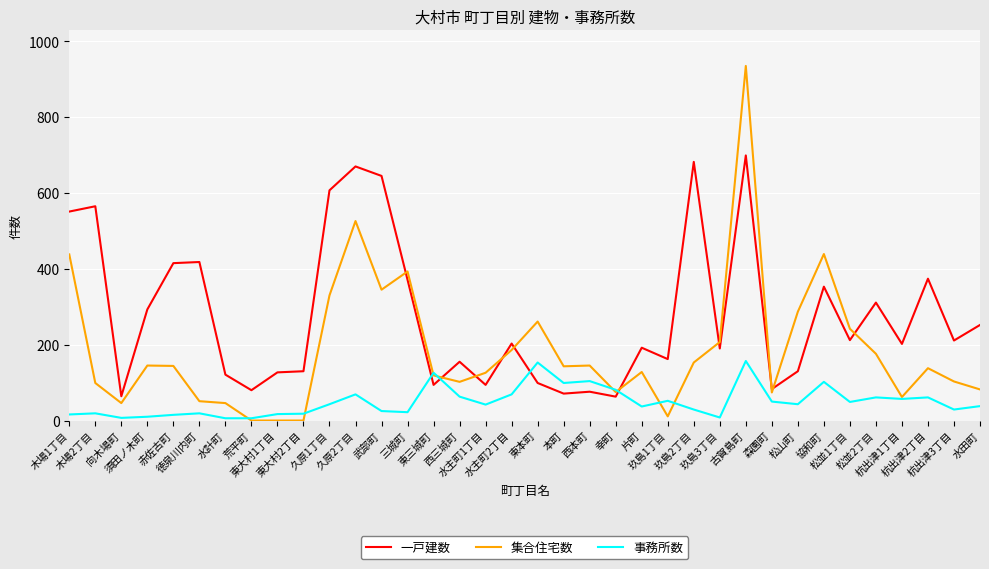

Which series has the largest range (max minus min)?

集合住宅数